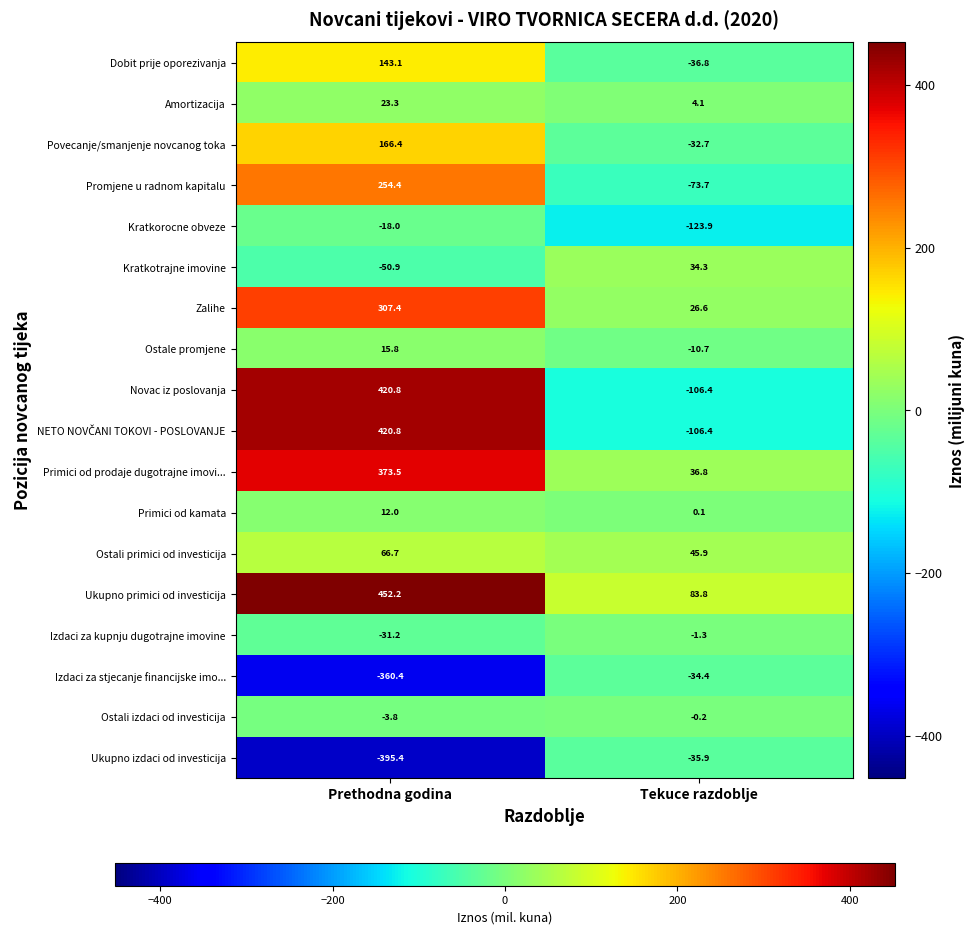

Rank the categories by Ukupno izdaci od investicija value from highest to lowest.

Tekuce razdoblje, Prethodna godina